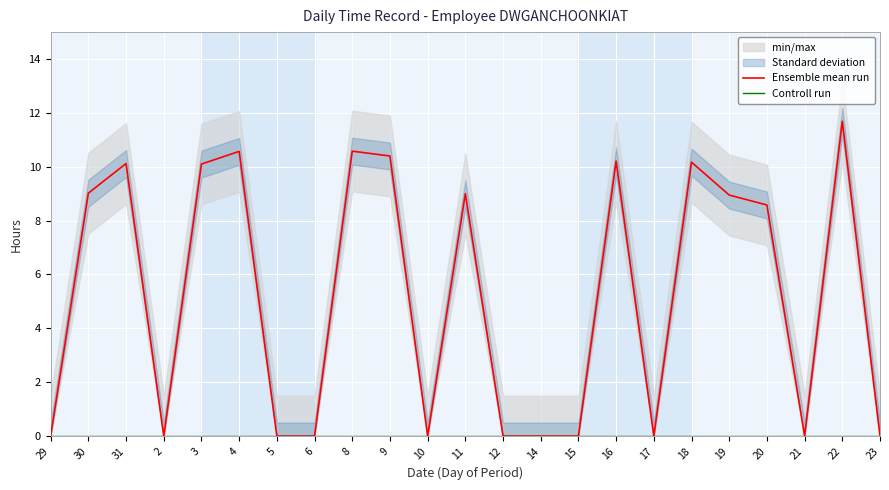

What is the sum of the Ensemble mean run values at 10 and 11?

9.0